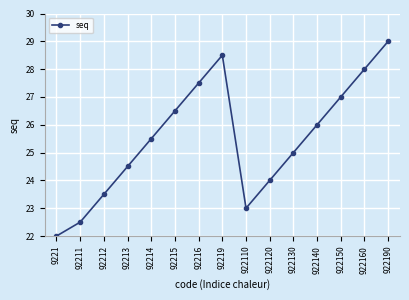

What value does the data have at 92214?

25.5